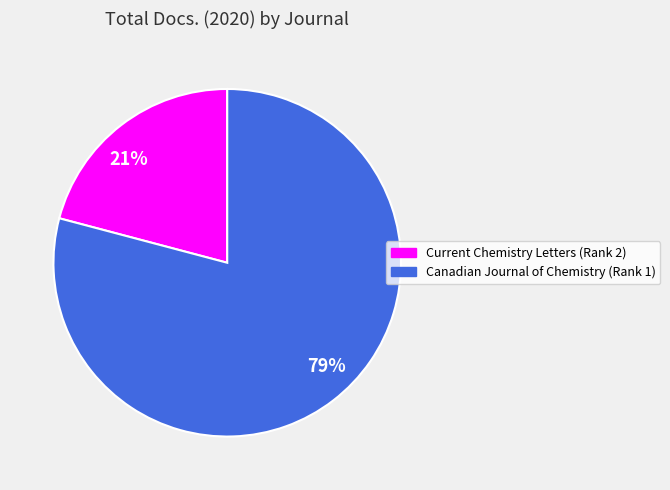

Is it true that 21% is 15% of the pie?

False